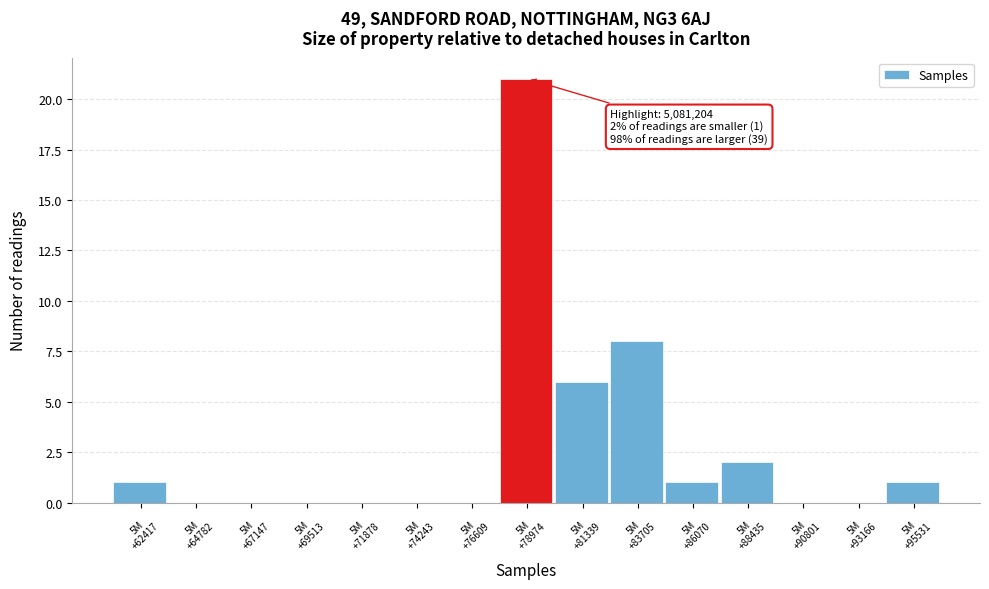

What is the greatest value displayed?

21